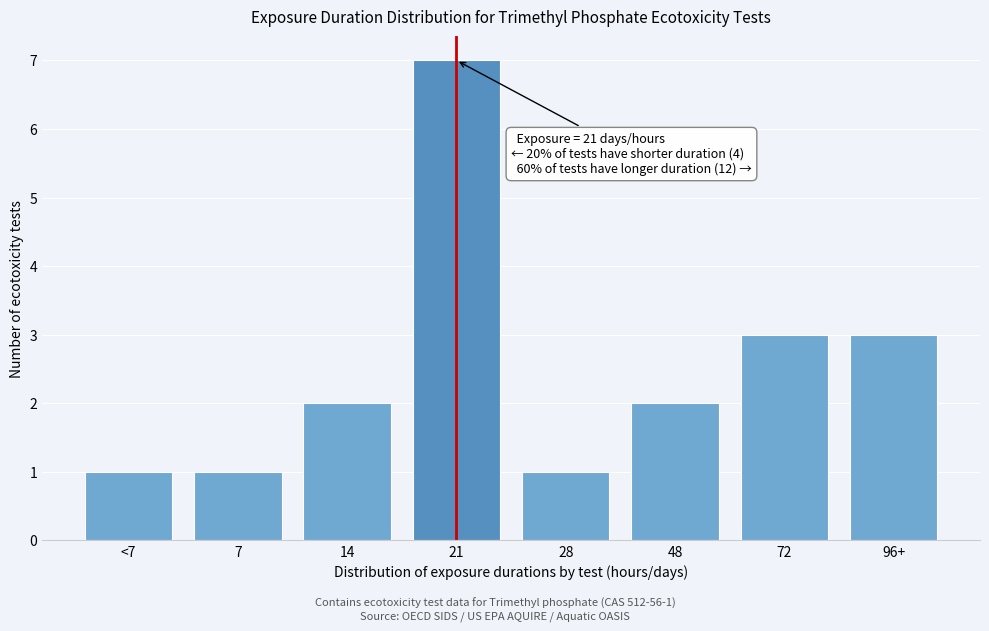

Reading left to right, list all the values displayed in this chart.

<7=1	7=1	14=2	21=7	28=1	48=2	72=3	96+=3